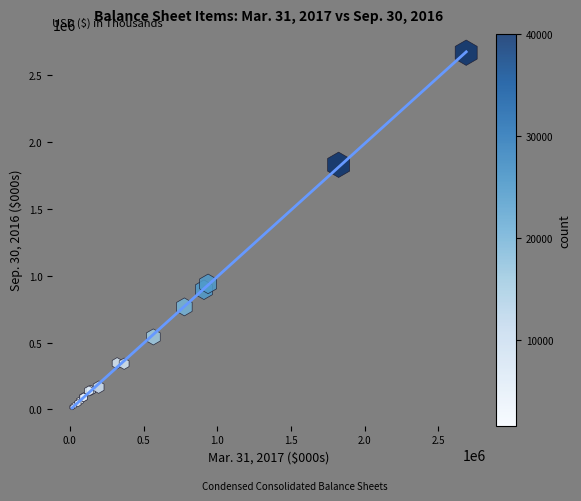

What Y value in the scatter plot is closest to 1343035?

939784